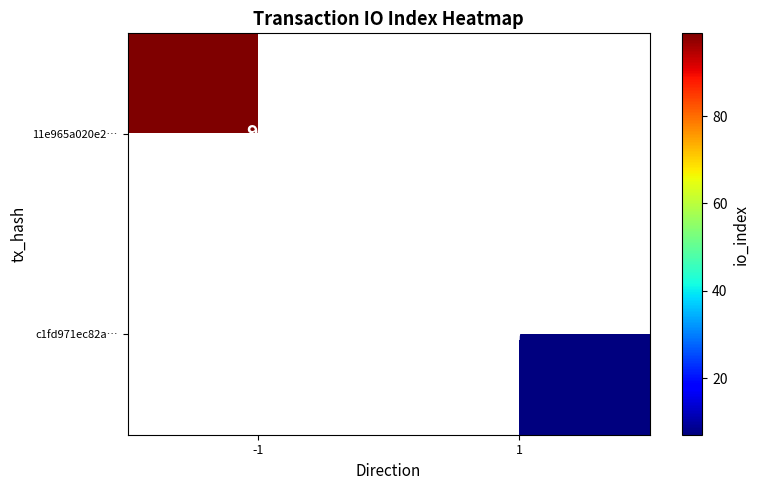

Count the number of data series in this chart.

2